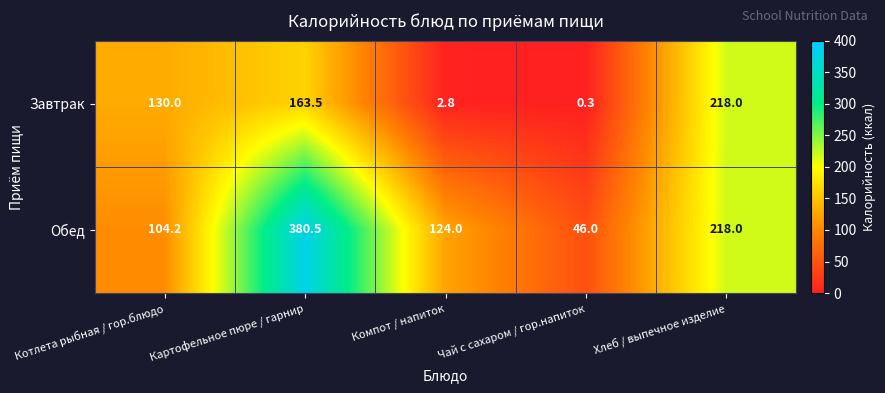

Which series has the largest total across all categories?

Обед